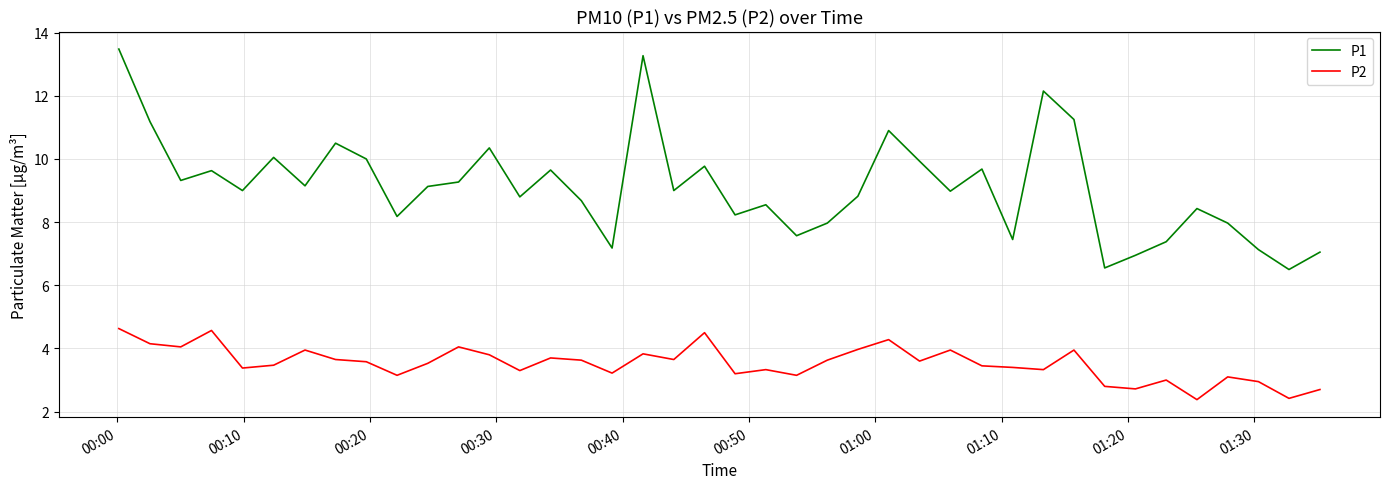

Which series has the largest total across all categories?

P1